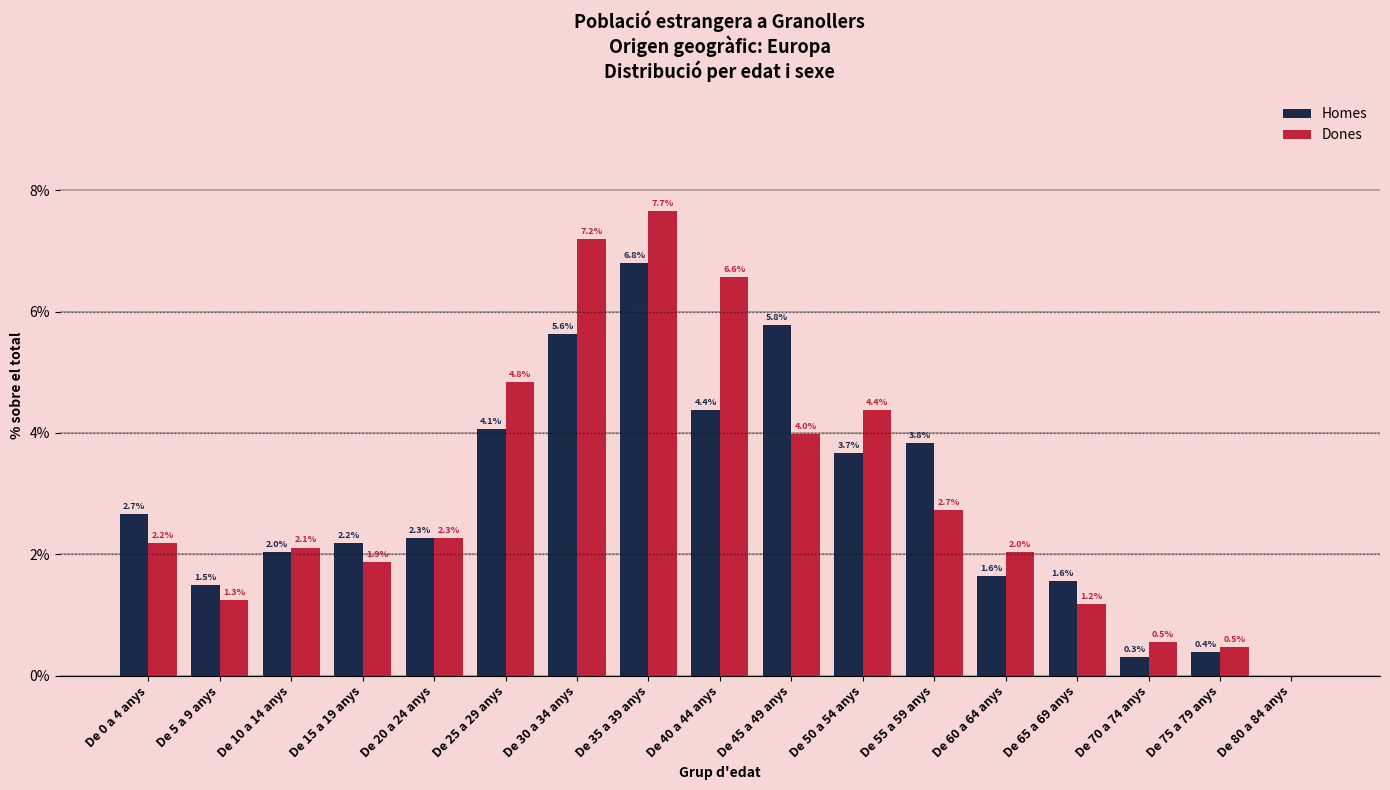

Where does the Dones series first go above 2?

De 0 a 4 anys